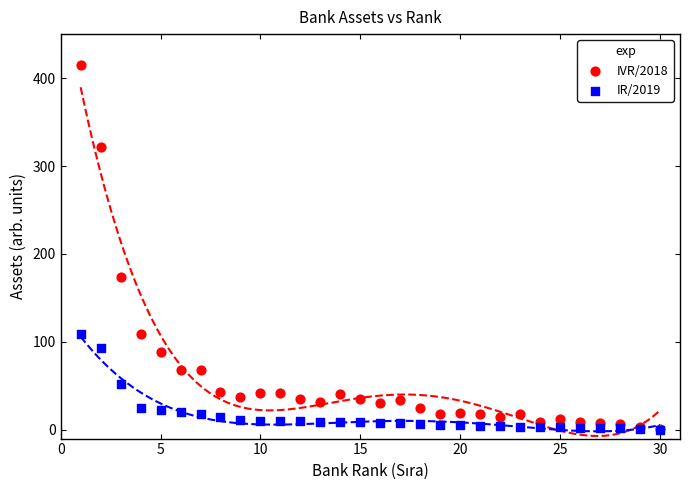

Which series has the widest spread of Y values?

IVR/2018